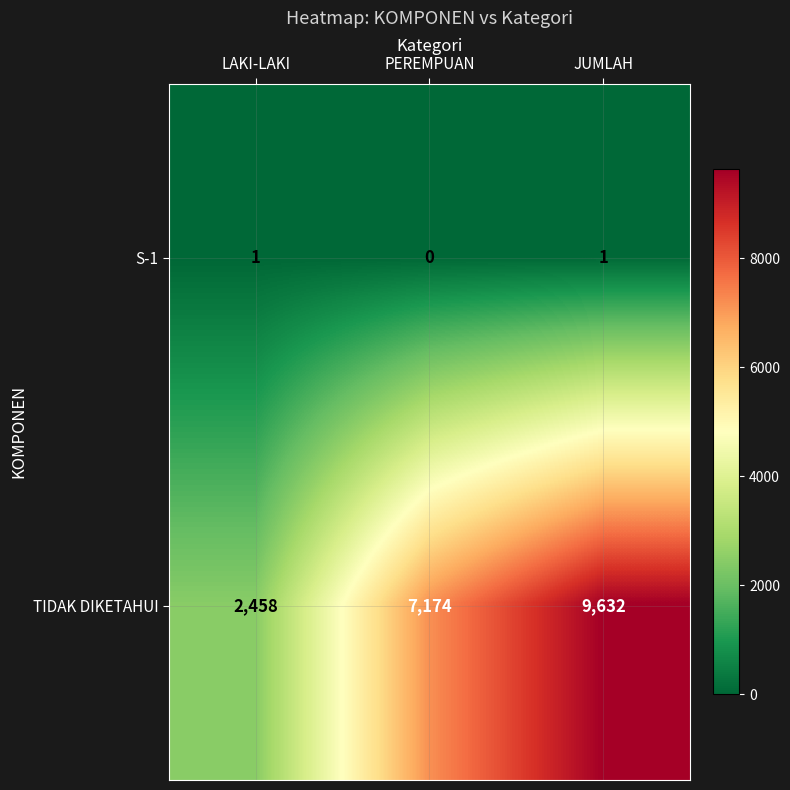

Which category has the lowest value across all series?

PEREMPUAN